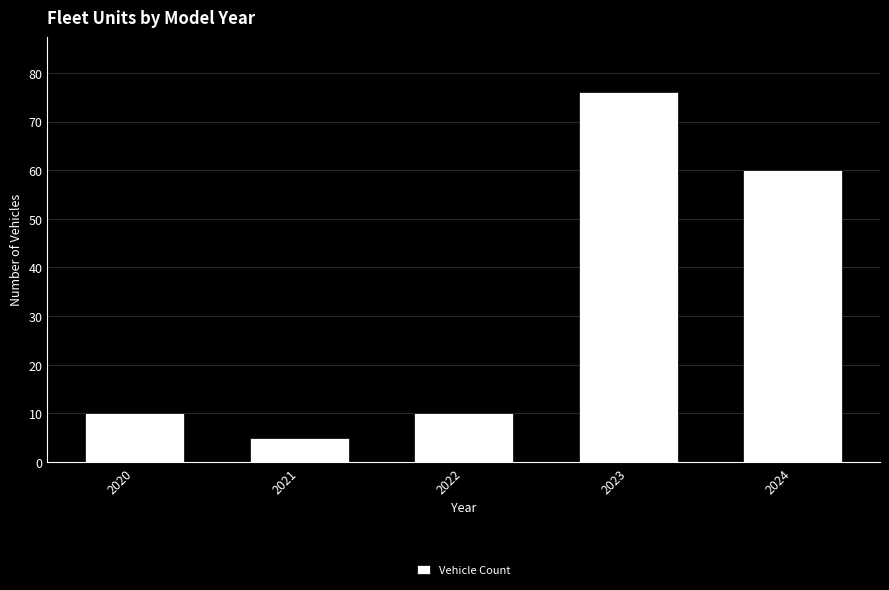

Reading left to right, transcribe all the data shown in this chart.

2020=10	2021=5	2022=10	2023=76	2024=60